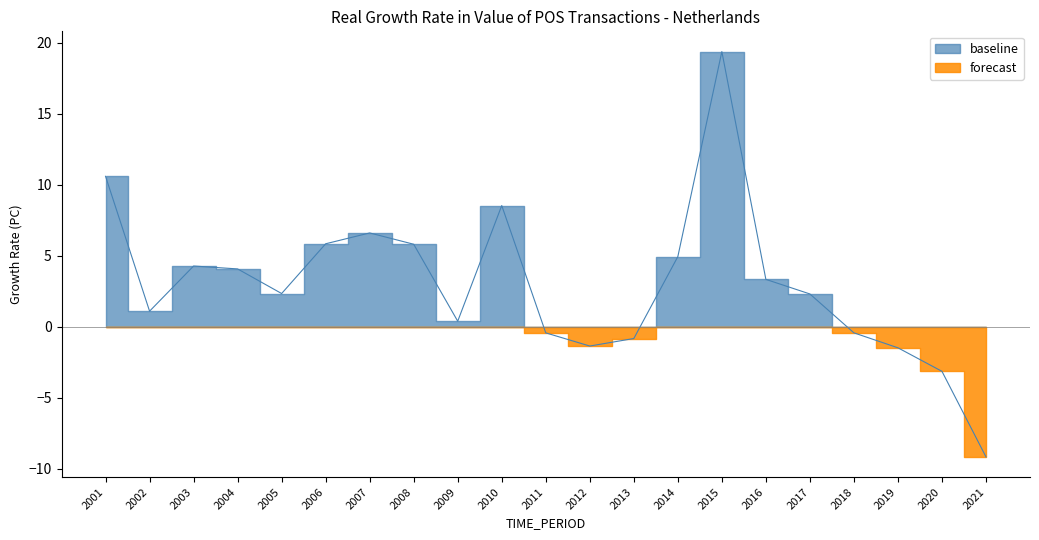

The value at 2005 is 4.2. True or false?

False